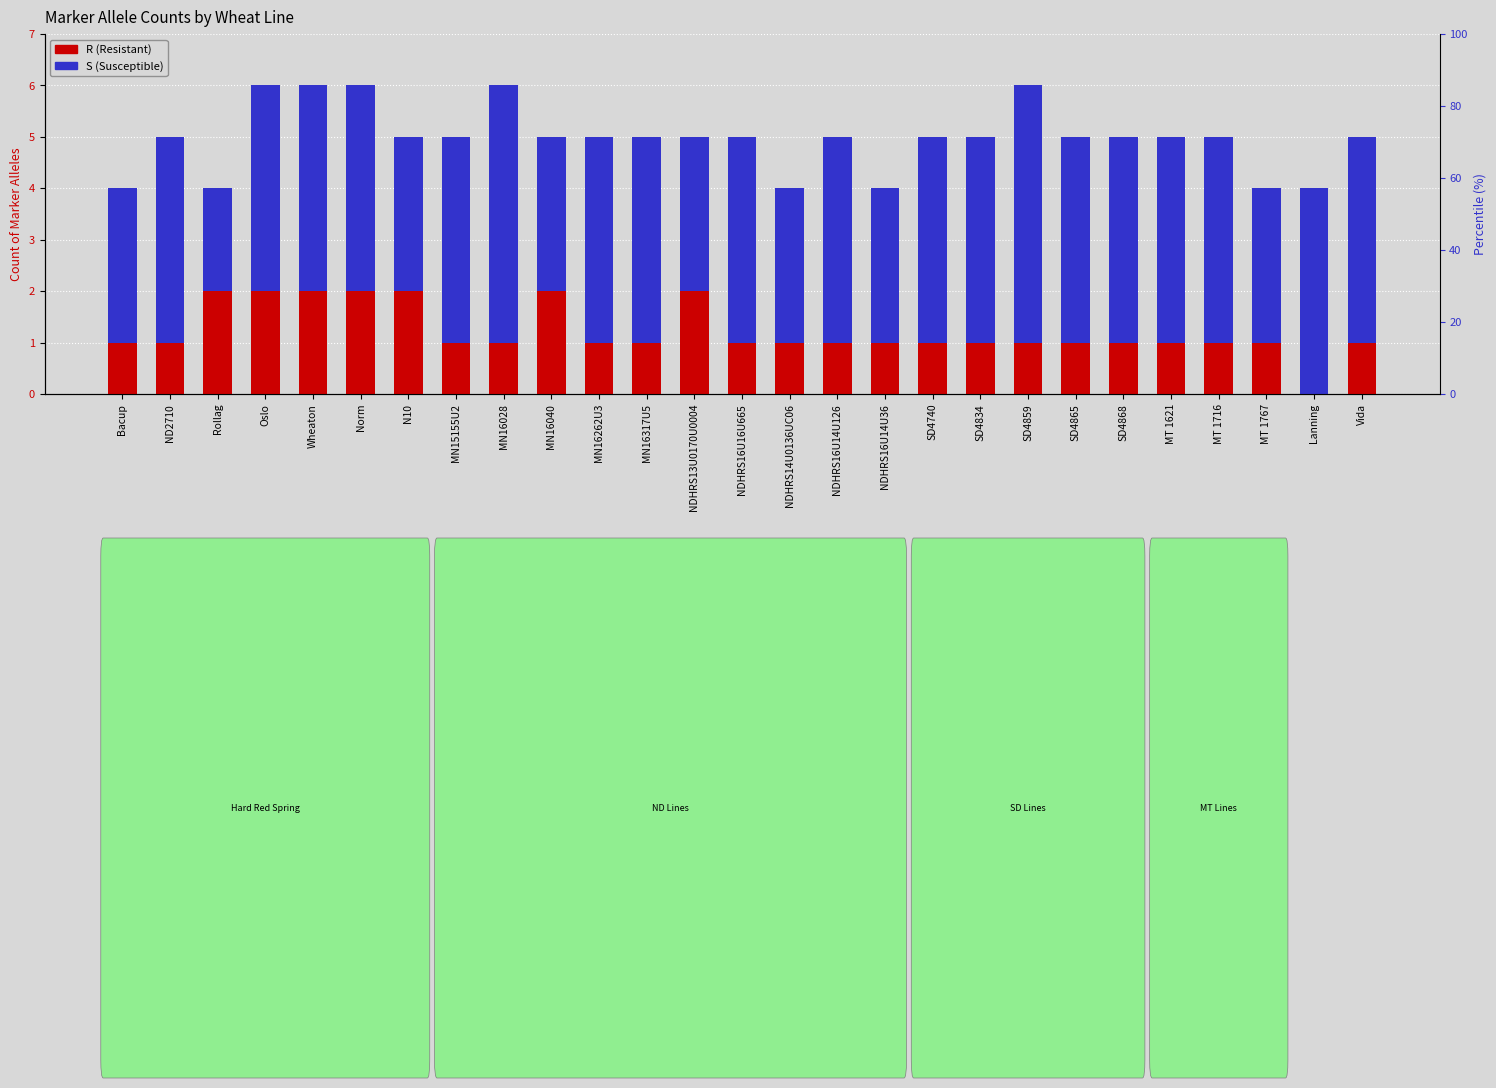

Which category has the lowest value across all series?

Lanning